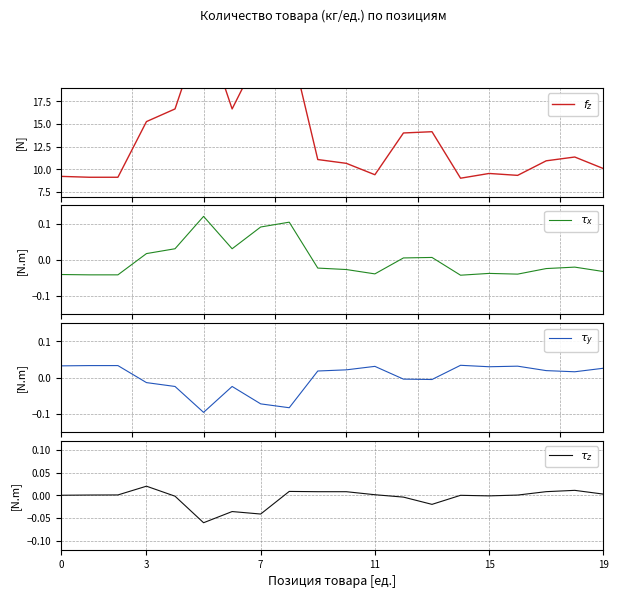

Reading left to right, list all the values displayed in this chart.

$f_z$: 9.2	9.1	9.1	15.3	16.7	26.0	16.7	22.9	24.3	11.1	10.7	9.4	14.0	14.2	9.0	9.6	9.3	11.0	11.4	10.1
$\tau_x$: -0.0	-0.0	-0.0	0.0	0.0	0.1	0.0	0.1	0.1	-0.0	-0.0	-0.0	0.0	0.0	-0.0	-0.0	-0.0	-0.0	-0.0	-0.0
$\tau_y$: 0.0	0.0	0.0	-0.0	-0.0	-0.1	-0.0	-0.1	-0.1	0.0	0.0	0.0	-0.0	-0.0	0.0	0.0	0.0	0.0	0.0	0.0
$\tau_z$: 0.0	0.0	0.0	0.0	-0.0	-0.1	-0.0	-0.0	0.0	0.0	0.0	0.0	-0.0	-0.0	-0.0	-0.0	0.0	0.0	0.0	0.0